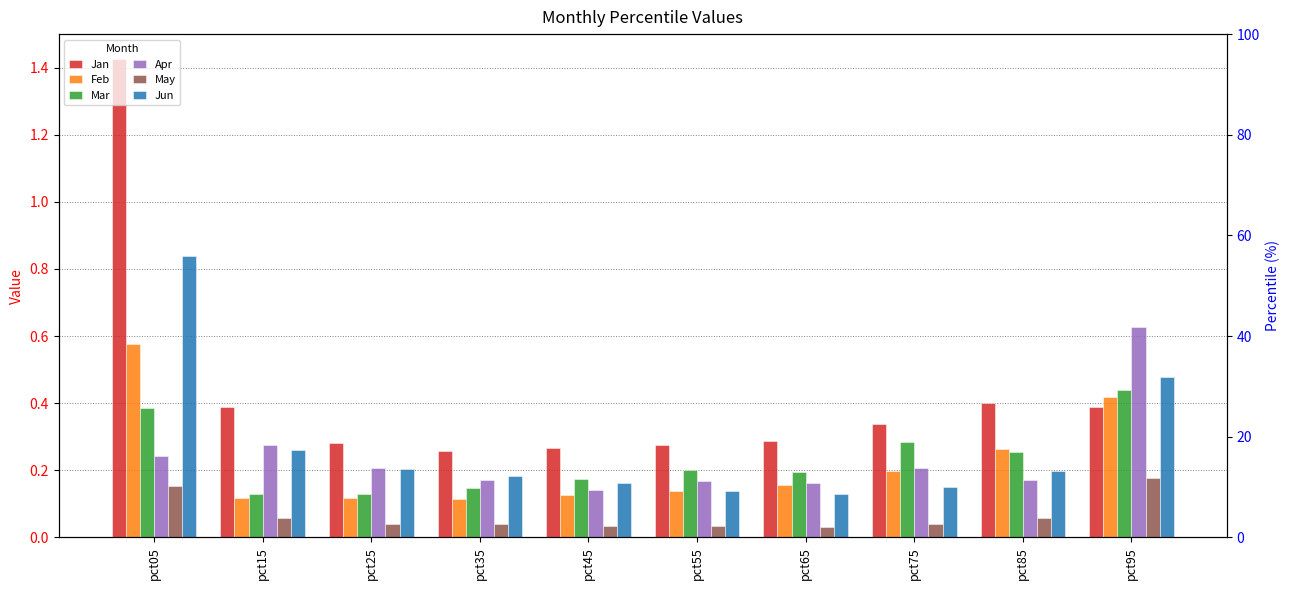

Is it true that Mar equals 0.3 at pct65?

False